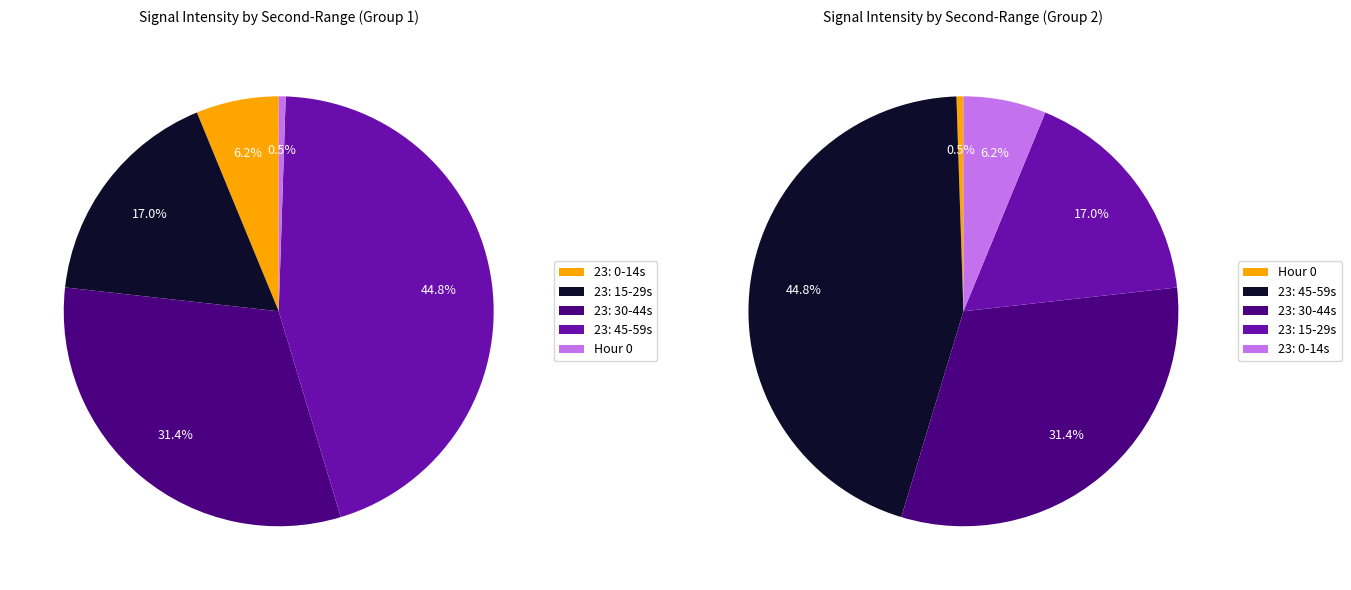

What is the change in value from Hour 23 to Hour 0?

-38